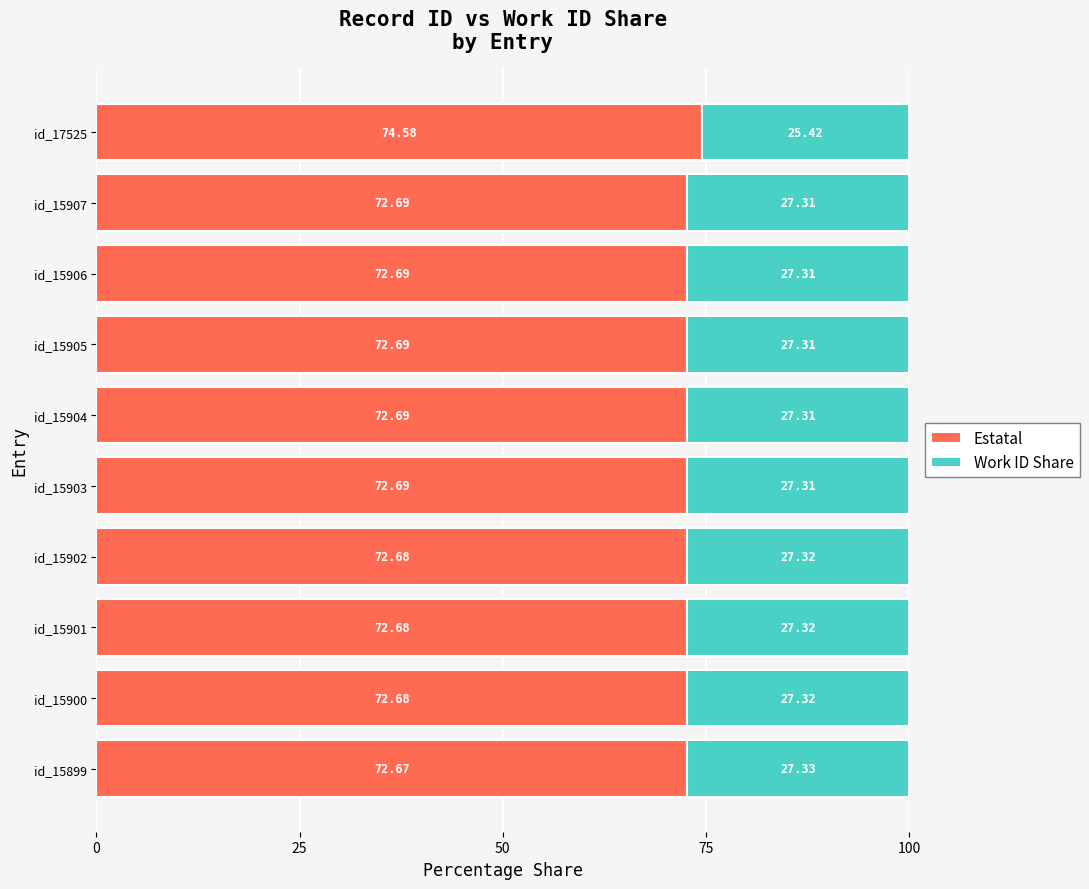

How many distinct data groups are displayed?

2